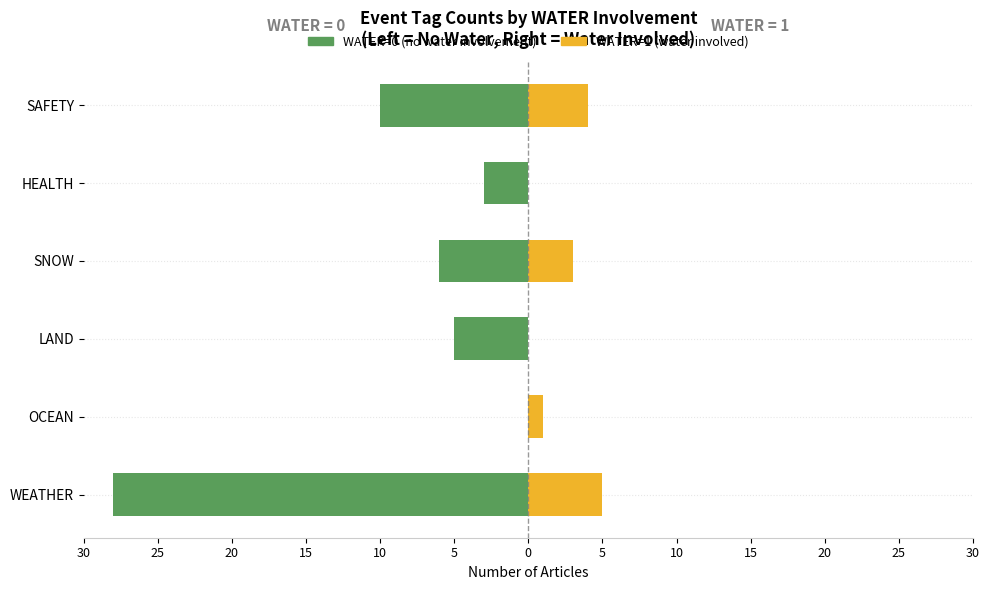

Count the WATER=1 (Water involved) values in the range 0 to 4.

5